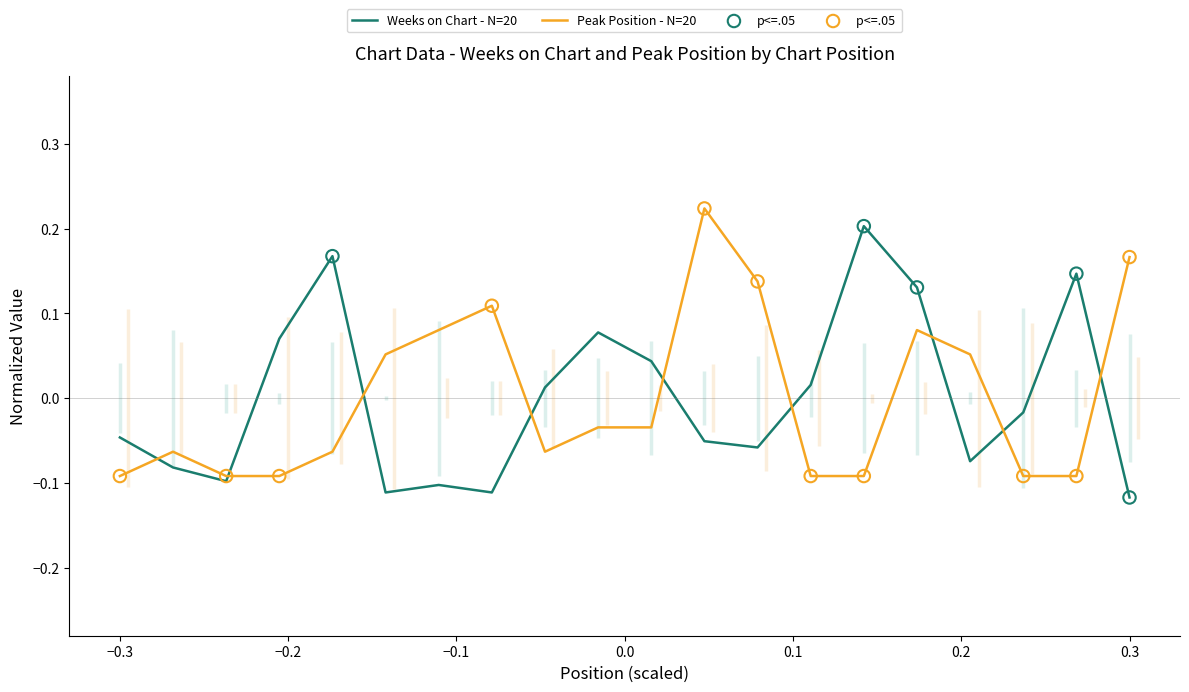

Which series has the largest Y range (max minus min)?

Weeks on Chart